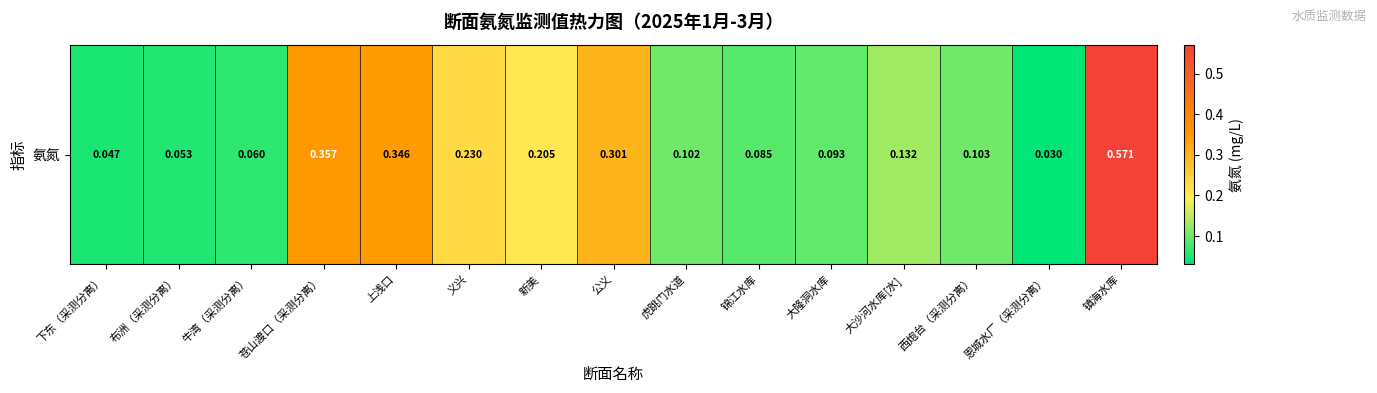

Reading left to right, list all the values displayed in this chart.

下东（采测分离）=0.0	布洲（采测分离）=0.1	牛湾（采测分离）=0.1	苍山渡口（采测分离）=0.4	上浅口=0.3	义兴=0.2	新美=0.2	公义=0.3	虎跳门水道=0.1	锦江水库=0.1	大隆洞水库=0.1	大沙河水库[水]=0.1	西炮台（采测分离）=0.1	恩城水厂（采测分离）=0.0	镇海水库=0.6